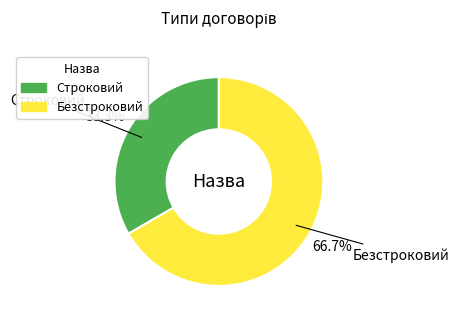

Rank the categories by value from lowest to highest.

Строковий, Безстроковий